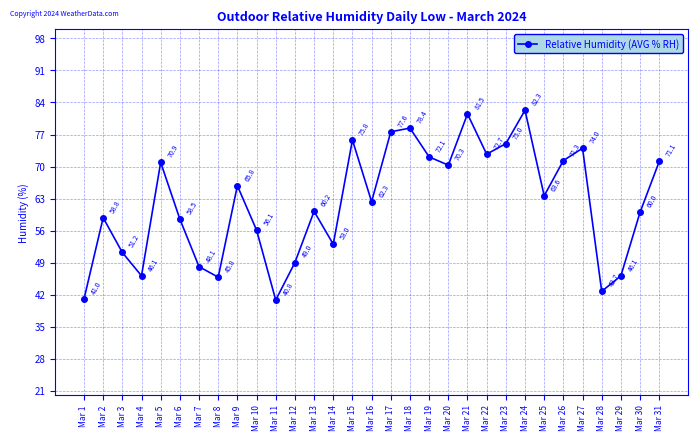

True or false: the data shows 43.2 at Mar 9.

False